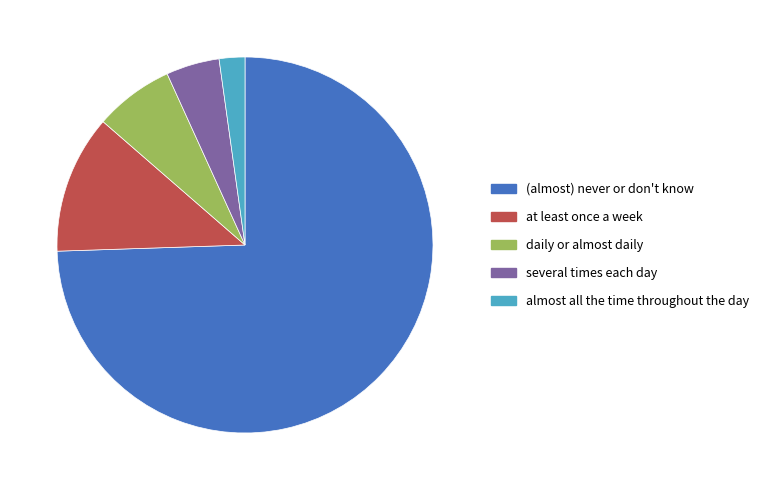

Is the sum of daily or almost daily and at least once a week greater than half?

No